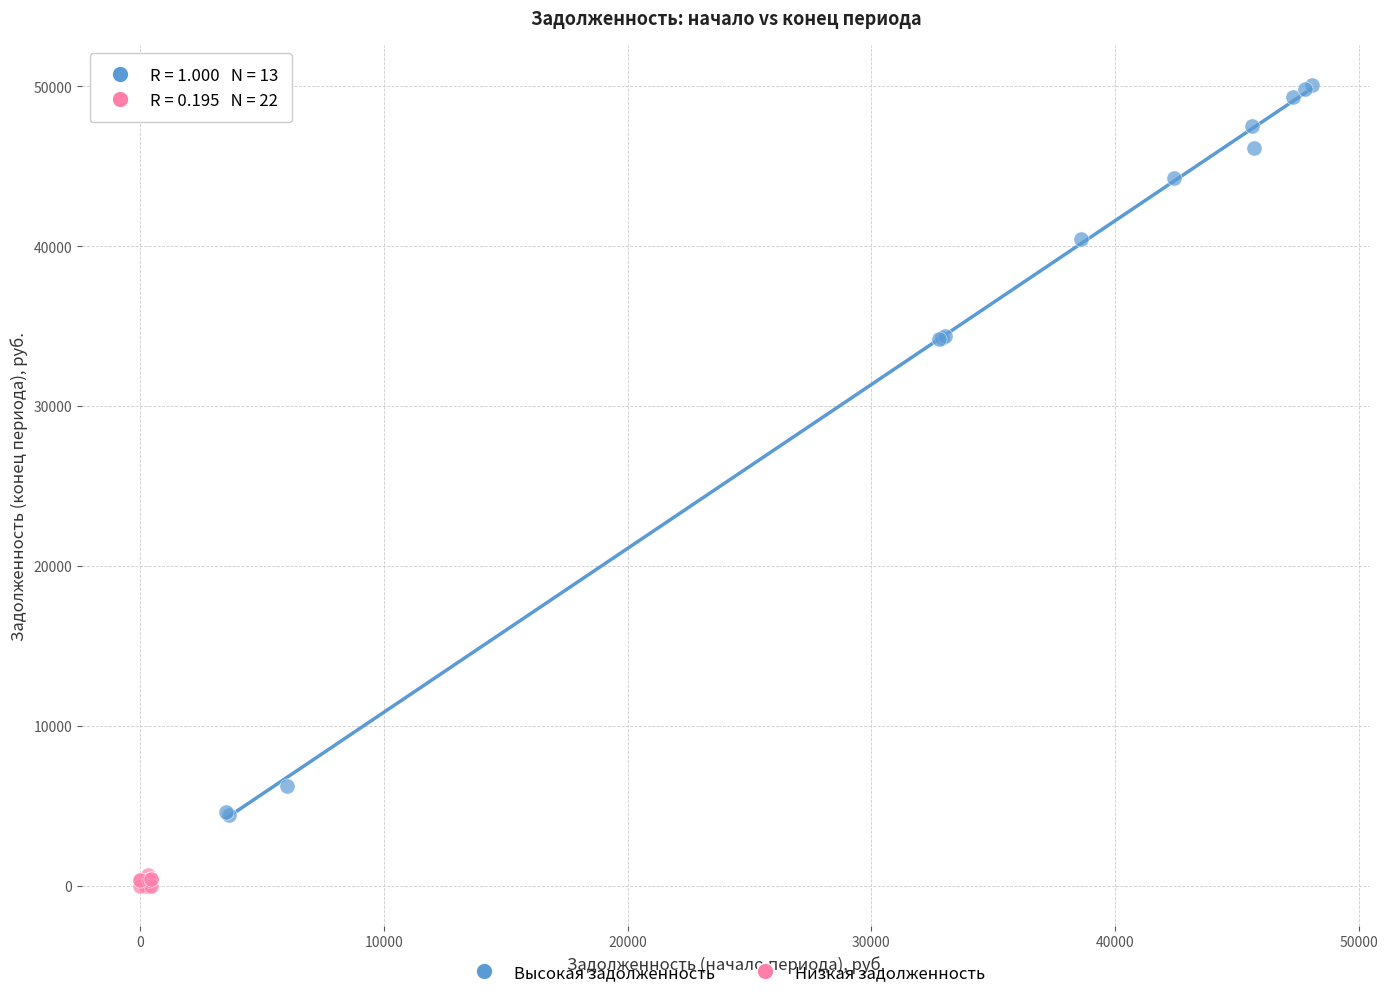

Which series contains the lowest Y value?

Низкая задолженность